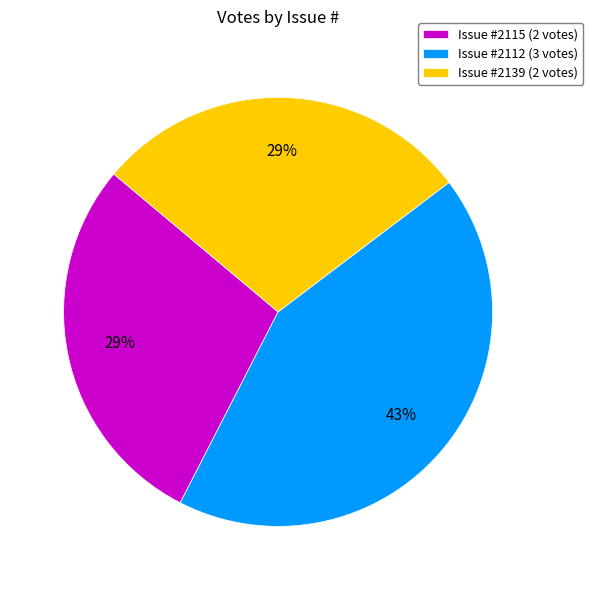

What is the largest slice in the pie chart?

Issue #2112 (3 votes)